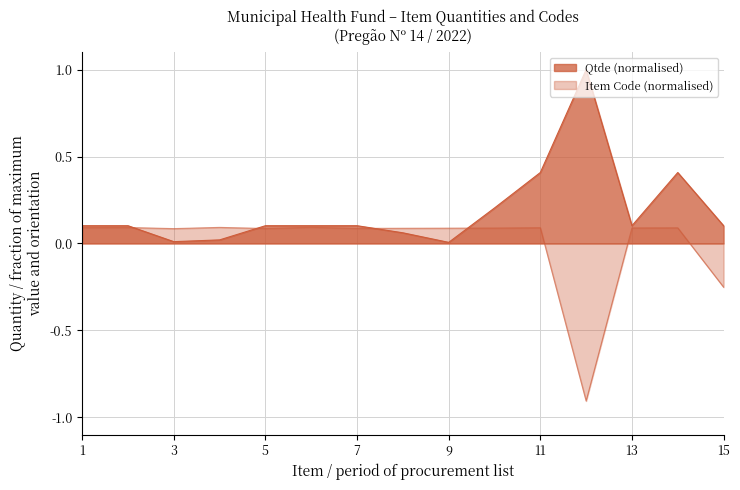

Where is the first local minimum for Item Code?

3